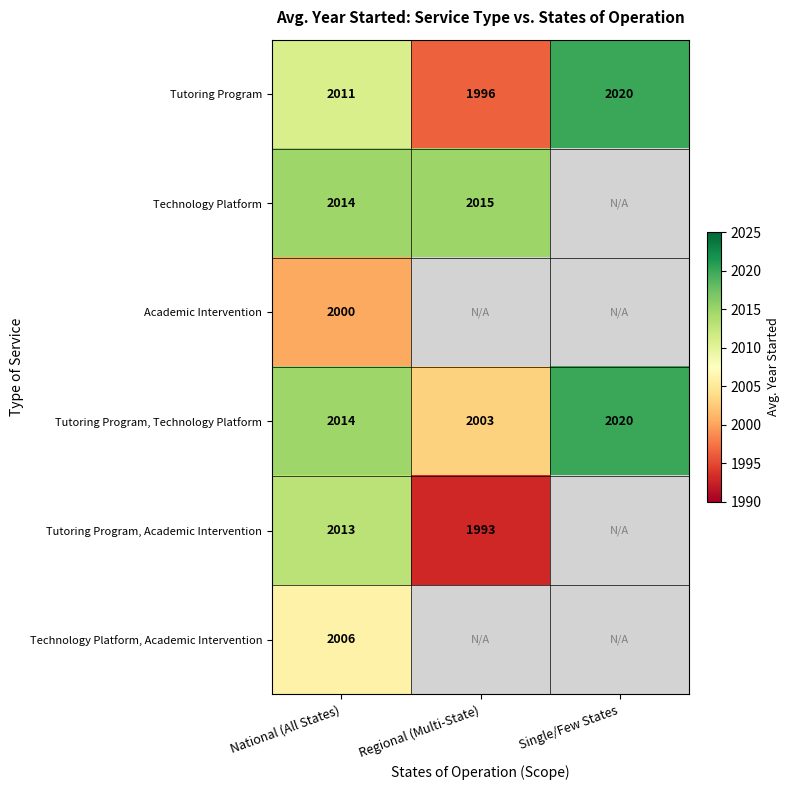

What is the sum of all Tutoring Program, Technology Platform values?

6037